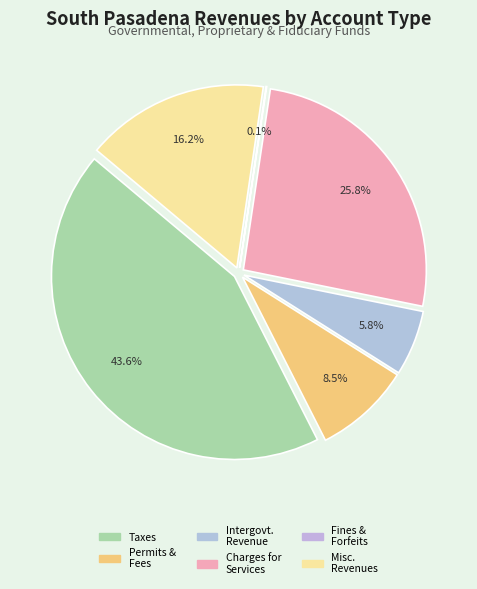

To the nearest percent, what is the combined percentage of Intergovernmental Revenue and Charges for Services?

32%